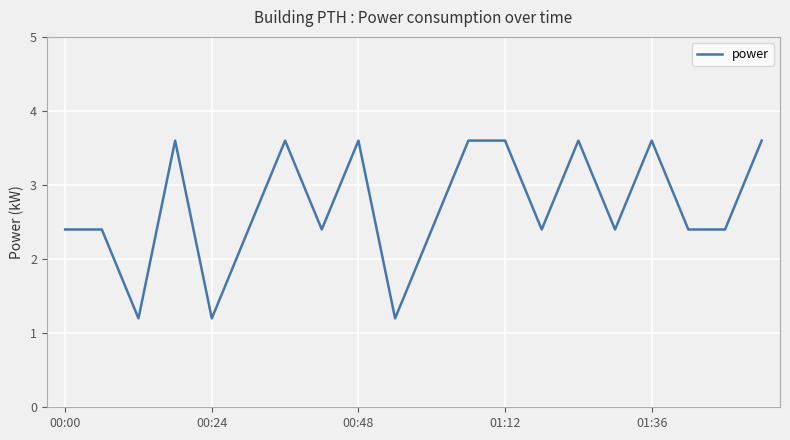

What is the greatest value displayed?

3.6